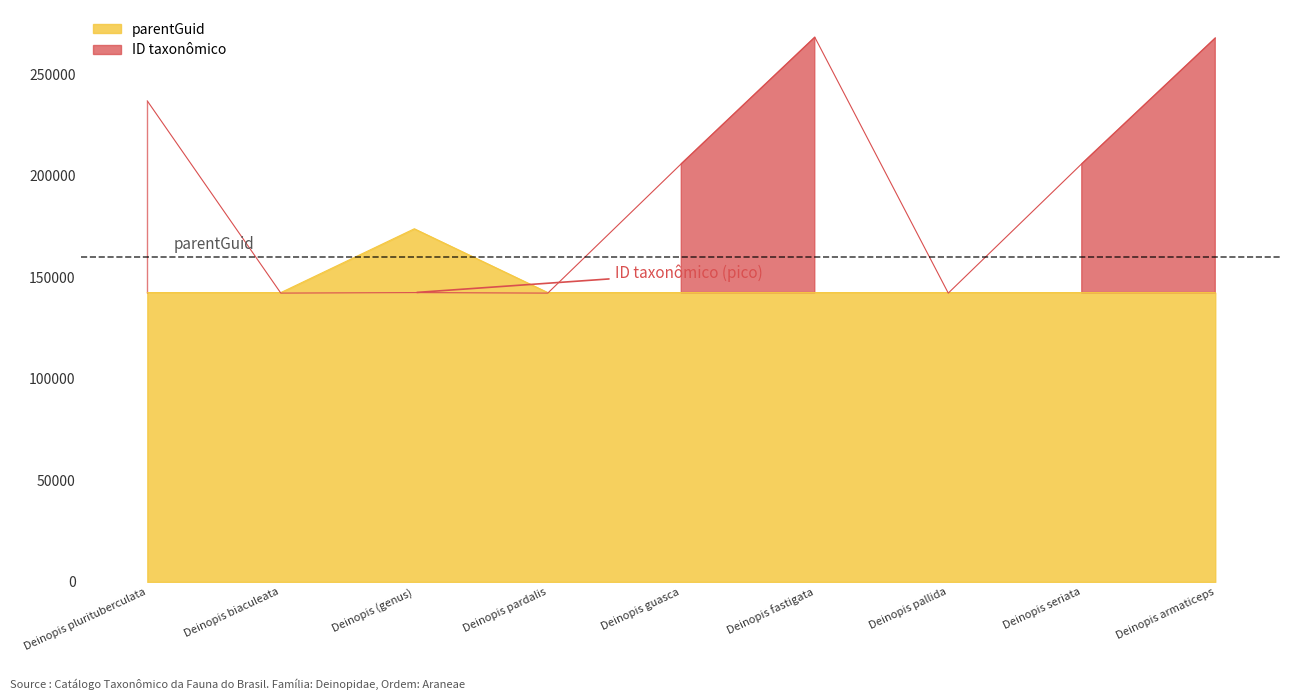

Reading left to right, extract all data points from this chart.

ID taxonômico: 236792	142192	142437	142186	205852	268157	142189	205851	267749
parentGuid: 142437	142437	173849	142437	142437	142437	142437	142437	142437